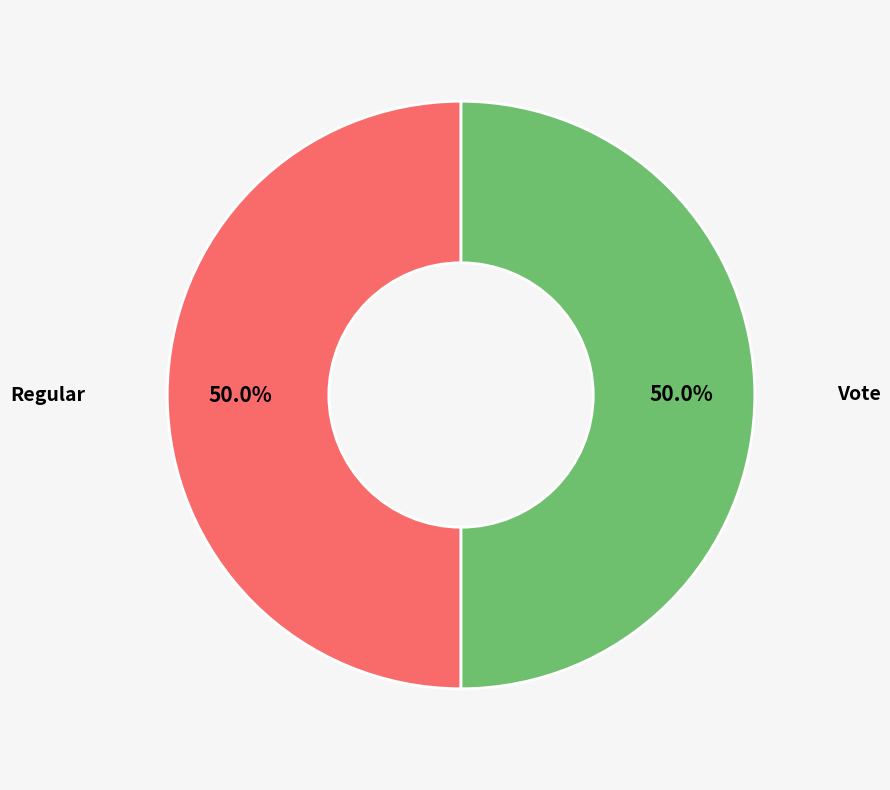

Rank the categories by value from lowest to highest.

Regular, Vote